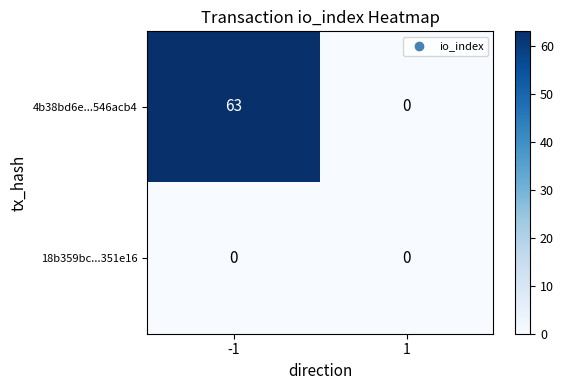

What is the greatest value displayed?

63